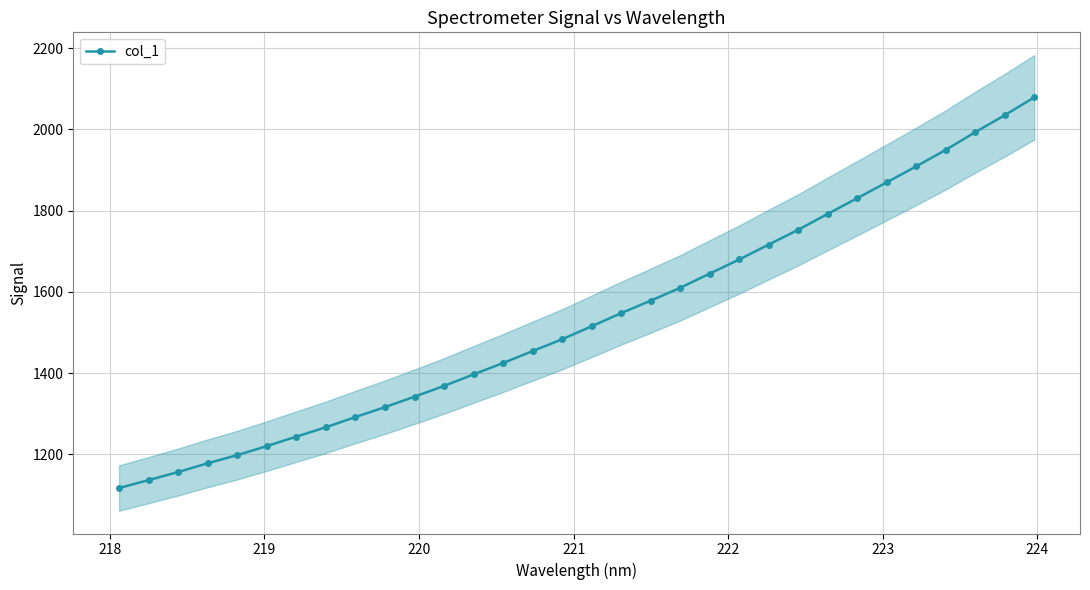

What is the highest value of the col_1 series?

2079.0